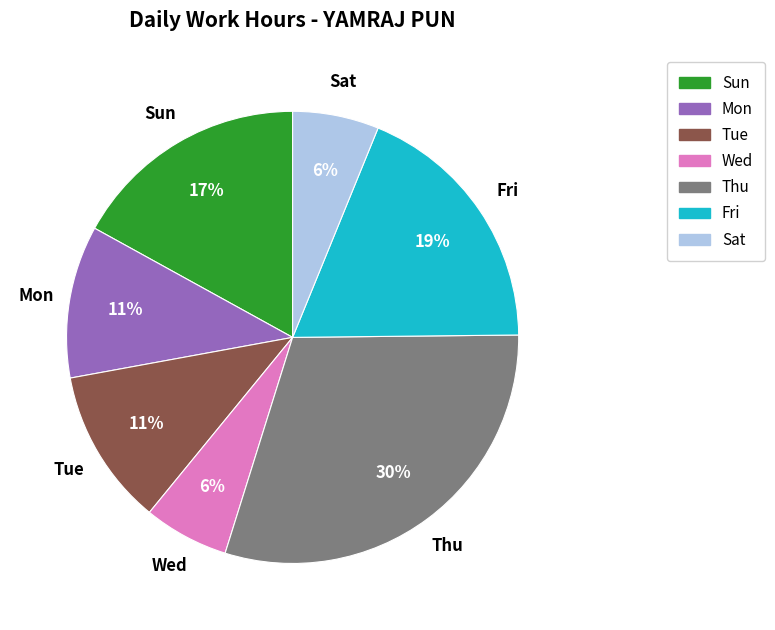

To the nearest percent, what is the average slice percentage?

14%